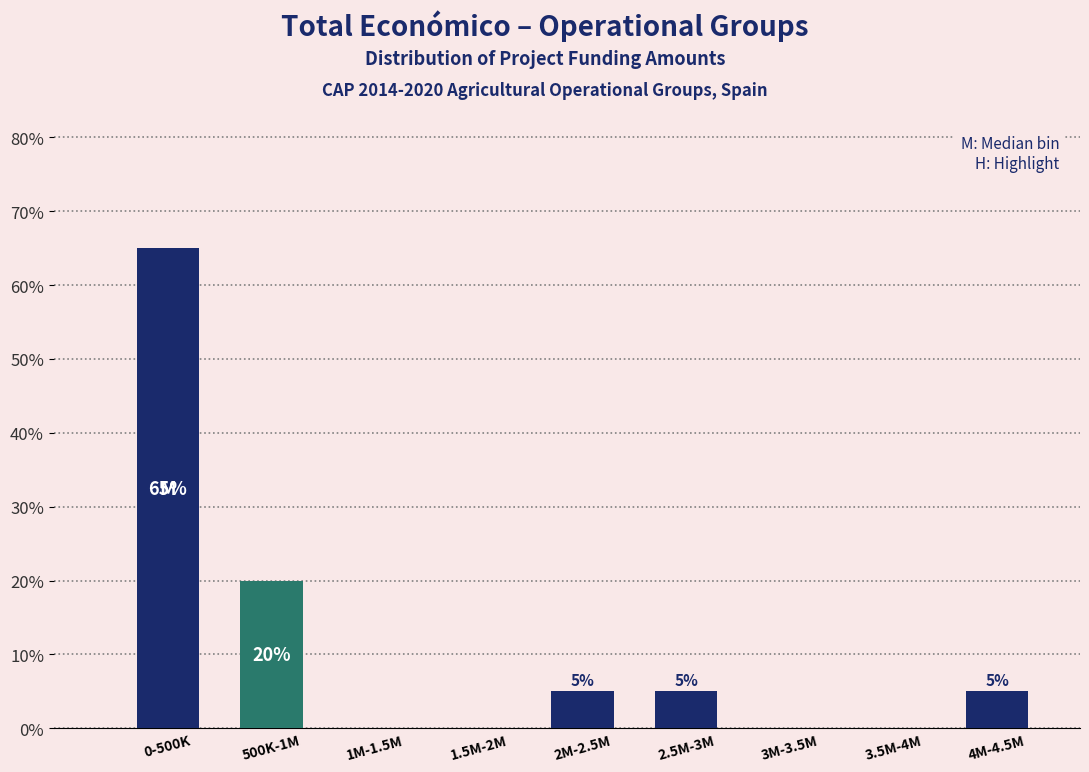

Reading left to right, list all the values displayed in this chart.

0-500K=65	500K-1M=20	1M-1.5M=0	1.5M-2M=0	2M-2.5M=5	2.5M-3M=5	3M-3.5M=0	3.5M-4M=0	4M-4.5M=5